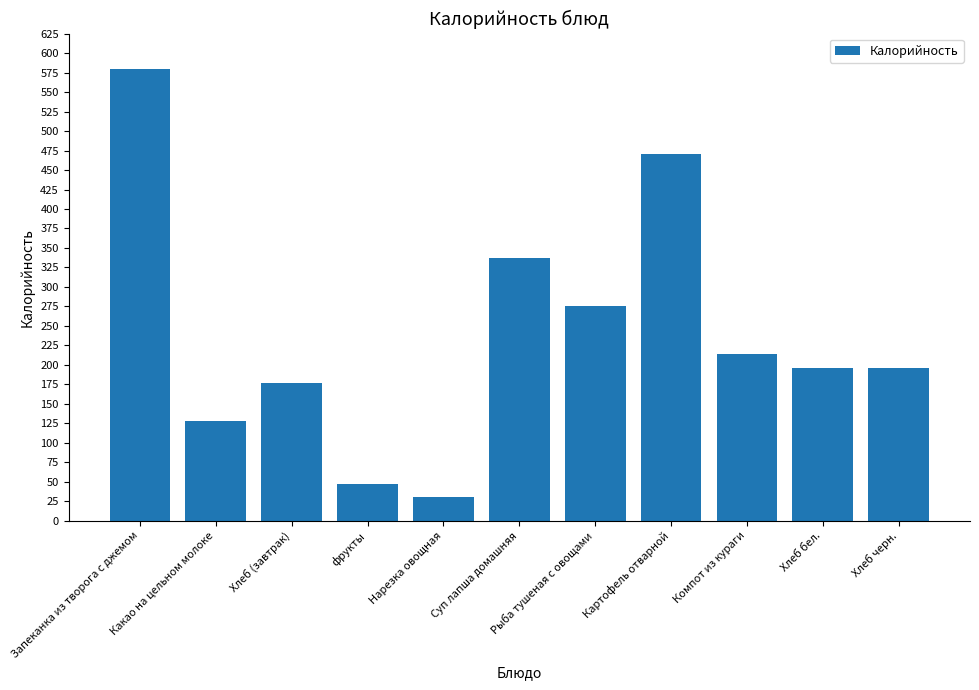

What is the greatest value displayed?

580.0